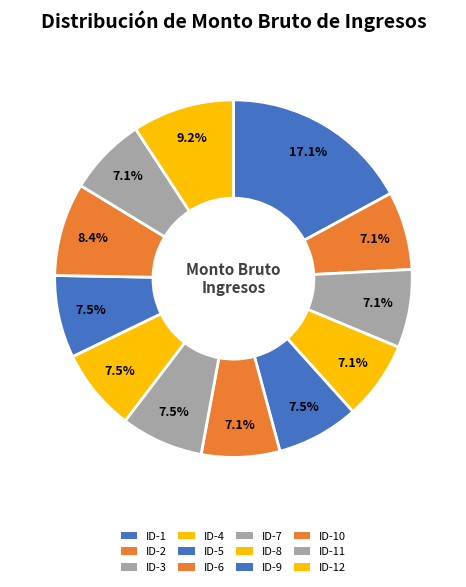

How many slices are in this pie chart?

12